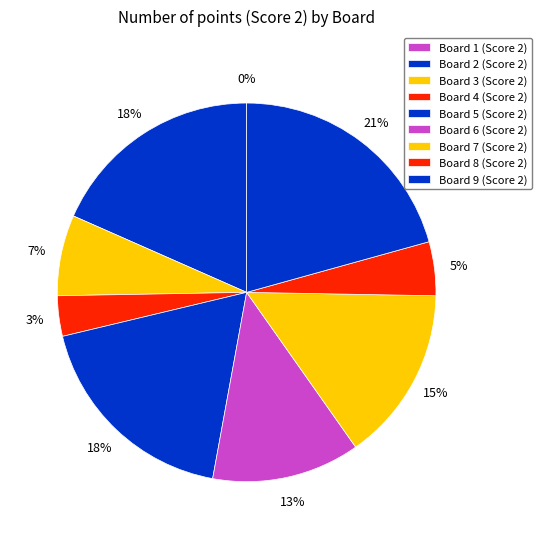

What percentage is the Board 9 slice, to the nearest percent?

21%